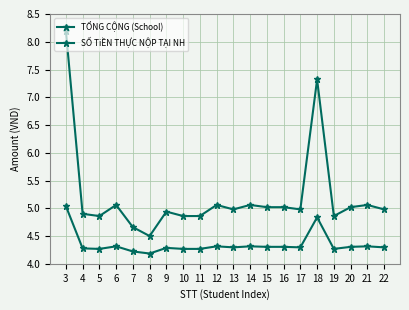

Count the number of categories in the chart.

20